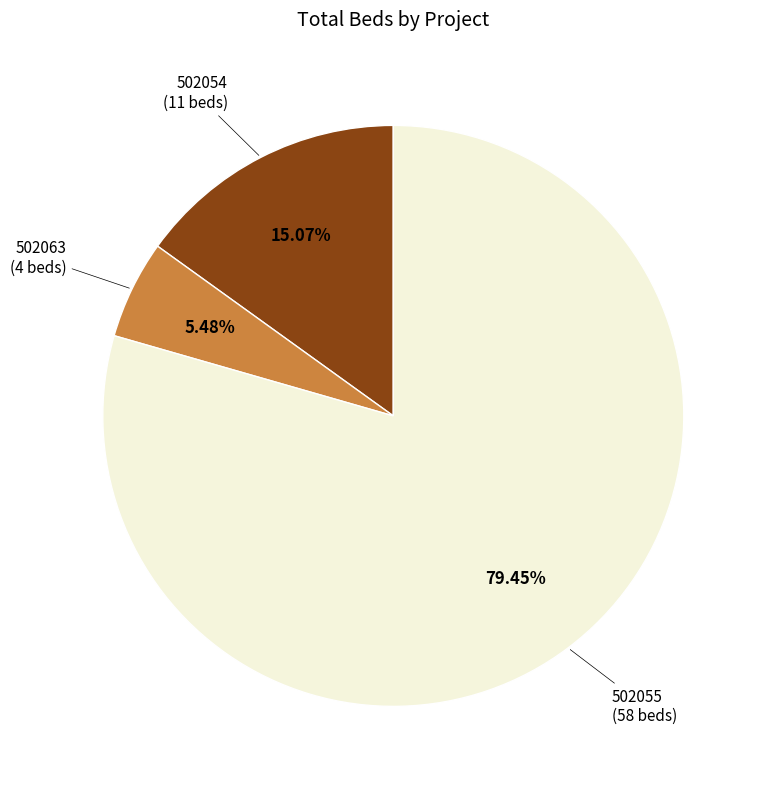

Does any single category account for the majority?

Yes